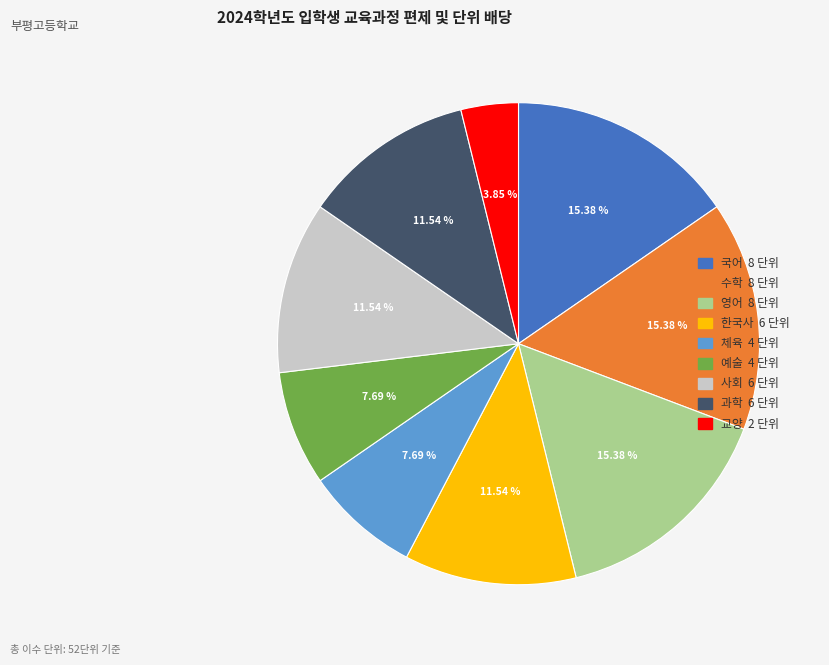

What percentage is NOT represented by 국어?

84.6%